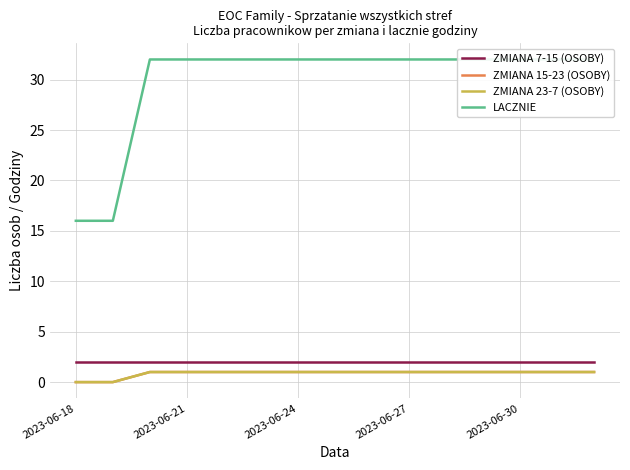

What is the sum of the LACZNIE values at 2023-06-18 and 10?

48